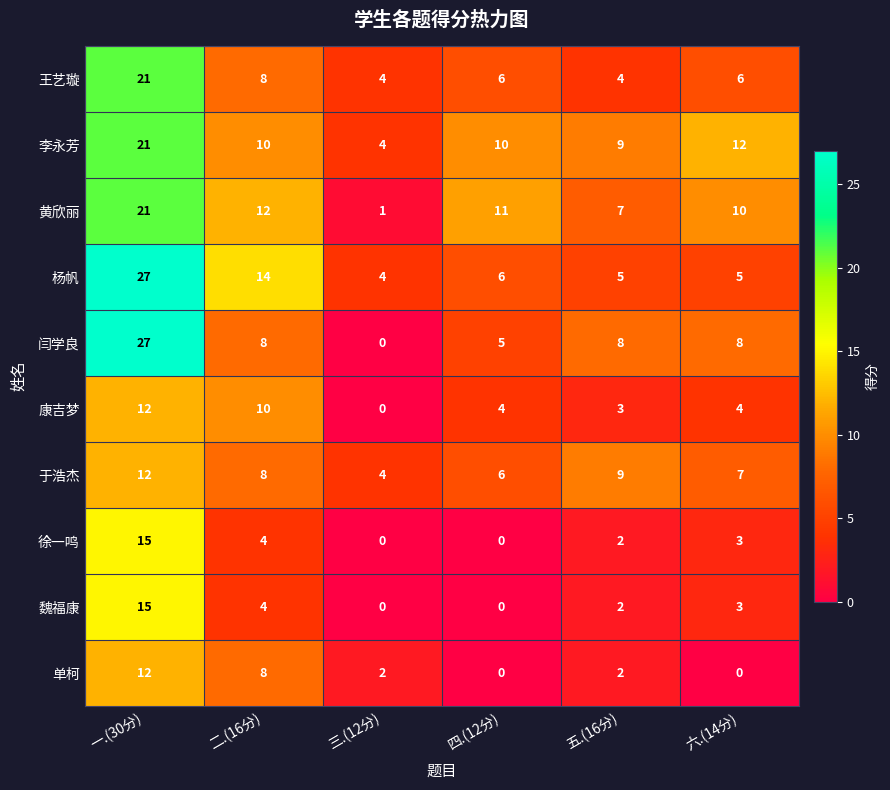

How many categories are shown in the chart?

6